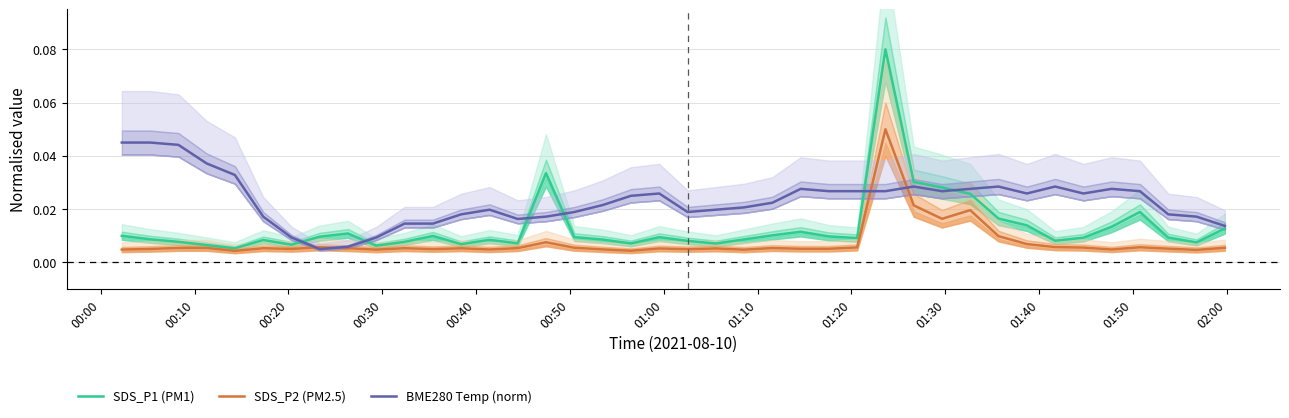

List the series in order of their overall mean, highest first.

BME280 Temp (norm), SDS_P1 (PM1), SDS_P2 (PM2.5)